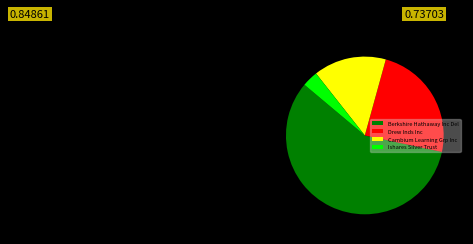

Approximately how many times larger is the value at Cambium Learning Grp Inc compared to Ishares Silver Trust?

4.6